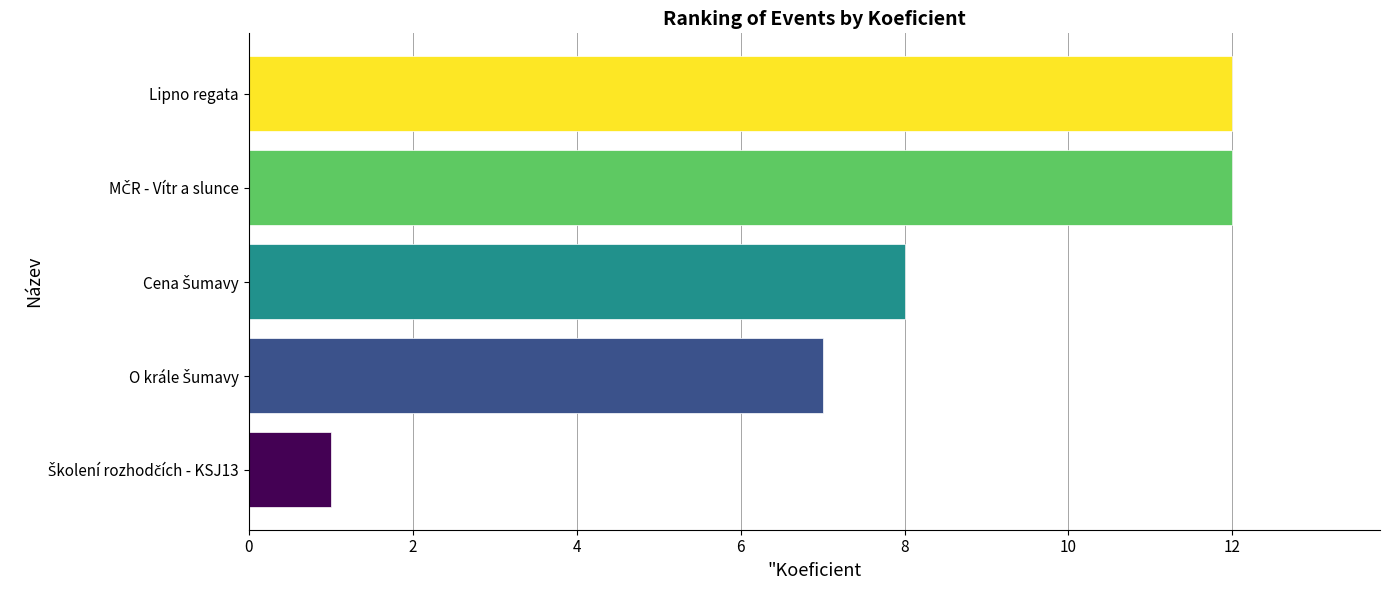

How many bars are there in total?

5